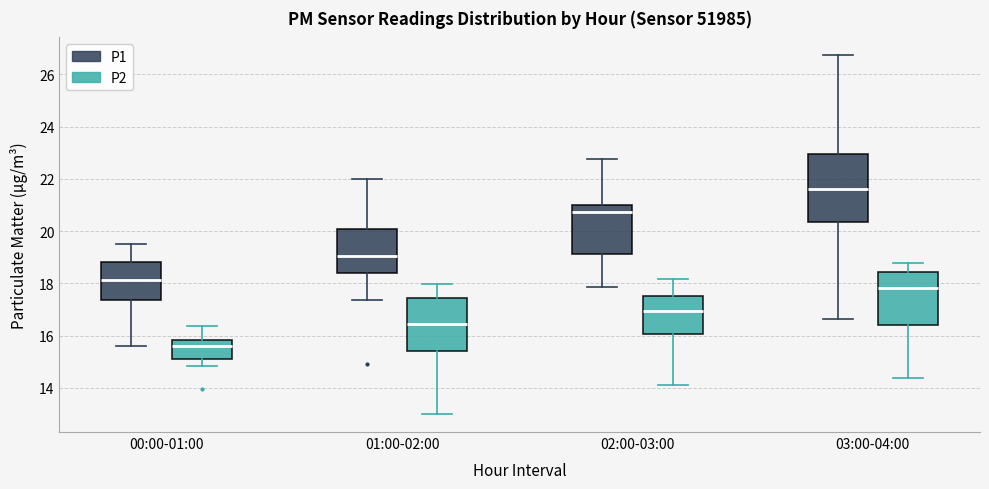

Reading left to right, transcribe this box plot: for each box, give where its median line is, the range the box spans, and where its two whiskers end, as read against the y-axis. The values are not printed on the chart, so give them approximately, as read against the axis.

00:00-01:00 (P1): median 18.2, box 17.4 to 18.8, whiskers 15.6 to 19.6
00:00-01:00 (P2): median 15.6, box 15.2 to 15.8, whiskers 14.8 to 16.4
01:00-02:00 (P1): median 19.0, box 18.4 to 20.2, whiskers 17.4 to 22.0
01:00-02:00 (P2): median 16.4, box 15.4 to 17.4, whiskers 13.0 to 18.0
02:00-03:00 (P1): median 20.8, box 19.2 to 21.0, whiskers 17.8 to 22.8
02:00-03:00 (P2): median 17.0, box 16.0 to 17.6, whiskers 14.2 to 18.2
03:00-04:00 (P1): median 21.6, box 20.4 to 23.0, whiskers 16.6 to 26.8
03:00-04:00 (P2): median 17.8, box 16.4 to 18.4, whiskers 14.4 to 18.8